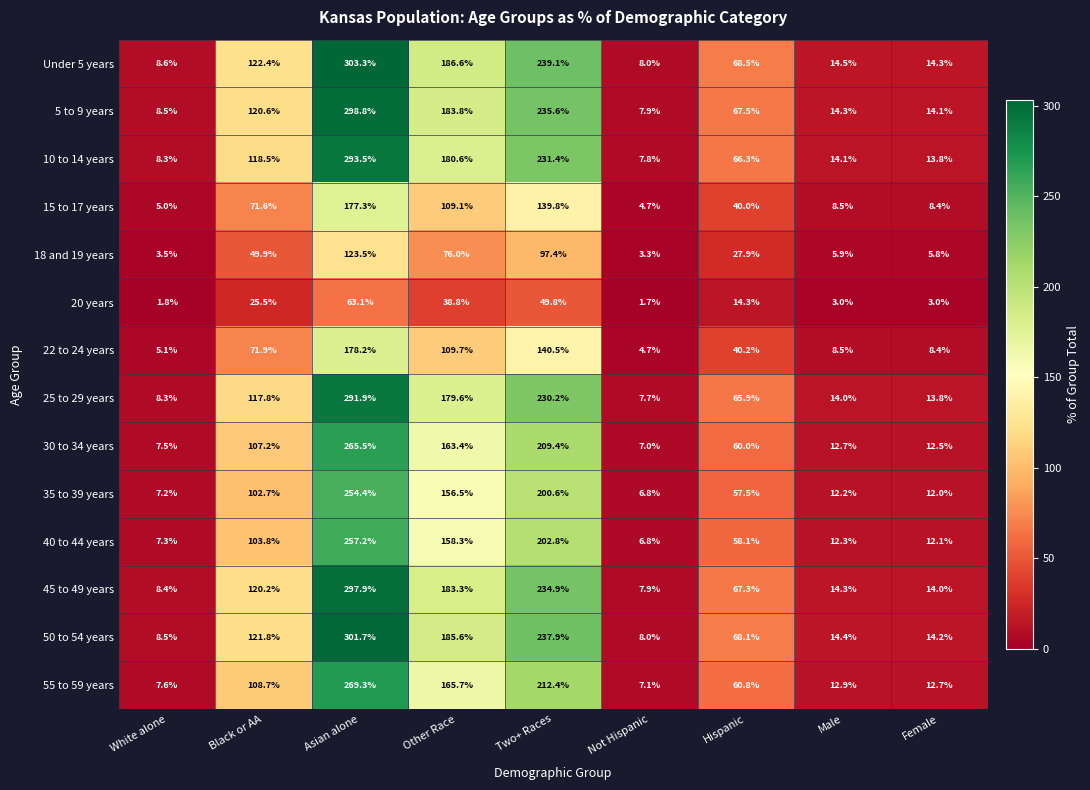

At how many categories does at least one series exceed 267?

1